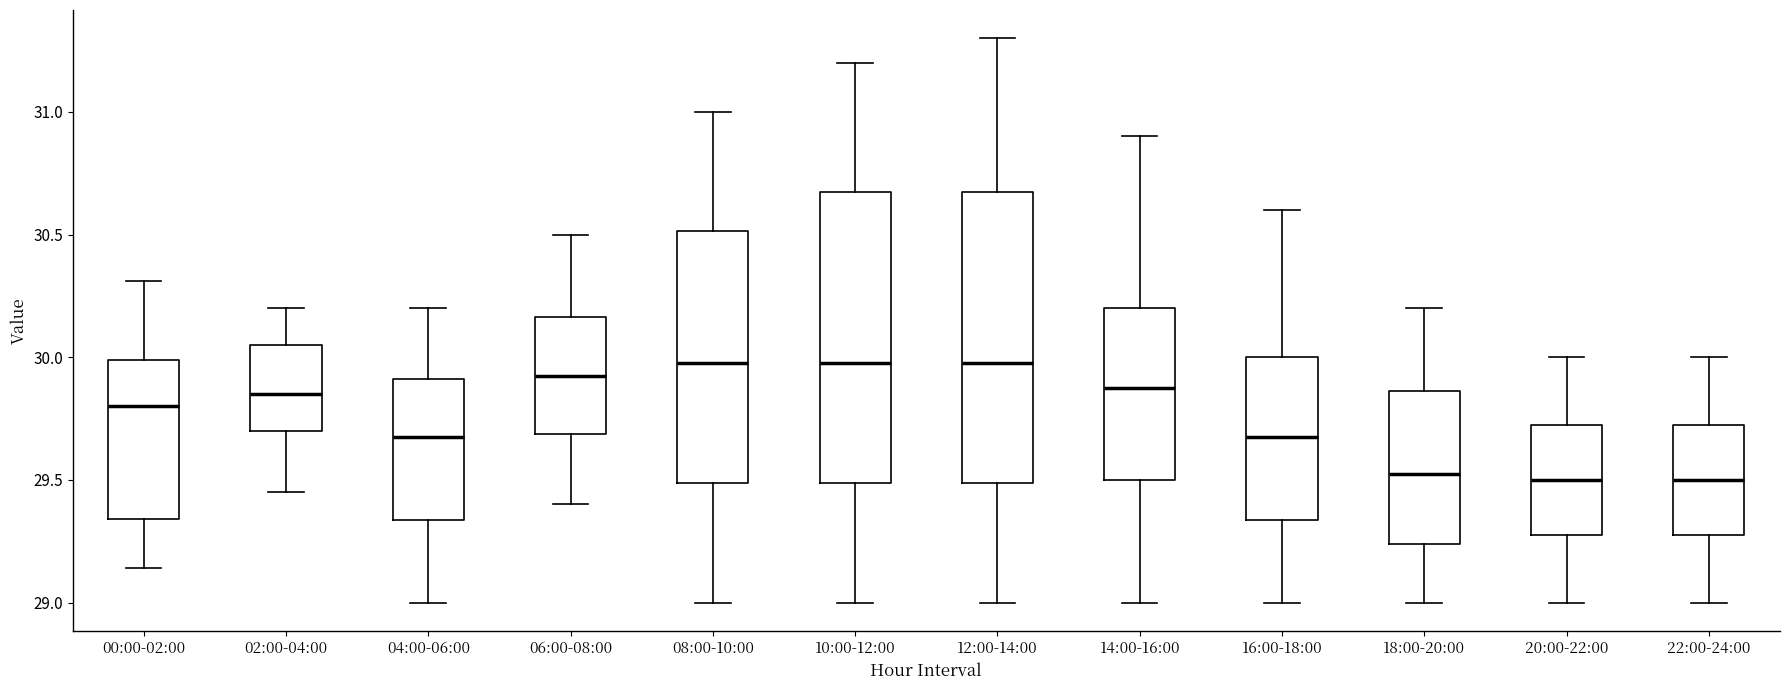

Reading left to right, transcribe this box plot: for each box, give where its median line is, the range the box spans, and where its two whiskers end, as read against the y-axis. The values are not printed on the chart, so give them approximately, as read against the axis.

00:00-02:00: median 29.80, box 29.35 to 30.00, whiskers 29.15 to 30.30
02:00-04:00: median 29.85, box 29.70 to 30.05, whiskers 29.45 to 30.20
04:00-06:00: median 29.70, box 29.35 to 29.90, whiskers 29.00 to 30.20
06:00-08:00: median 29.95, box 29.70 to 30.15, whiskers 29.40 to 30.50
08:00-10:00: median 30.00, box 29.50 to 30.50, whiskers 29.00 to 31.00
10:00-12:00: median 30.00, box 29.50 to 30.70, whiskers 29.00 to 31.20
12:00-14:00: median 30.00, box 29.50 to 30.70, whiskers 29.00 to 31.30
14:00-16:00: median 29.90, box 29.50 to 30.20, whiskers 29.00 to 30.90
16:00-18:00: median 29.70, box 29.35 to 30.00, whiskers 29.00 to 30.60
18:00-20:00: median 29.55, box 29.25 to 29.85, whiskers 29.00 to 30.20
20:00-22:00: median 29.50, box 29.30 to 29.75, whiskers 29.00 to 30.00
22:00-24:00: median 29.50, box 29.30 to 29.75, whiskers 29.00 to 30.00